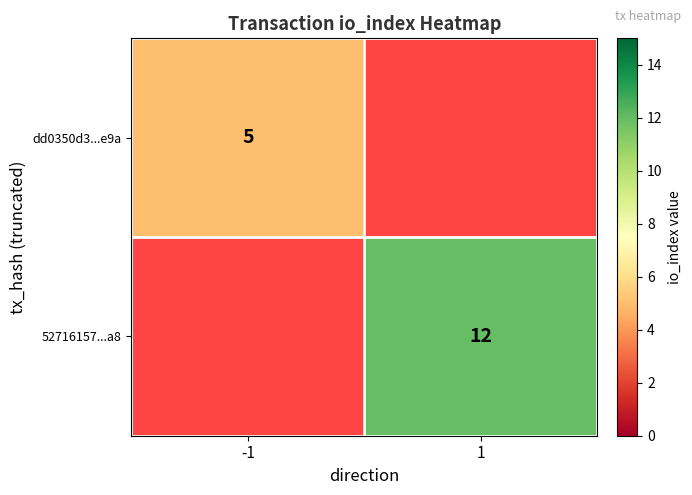

Which label corresponds to the largest value in the chart?

1